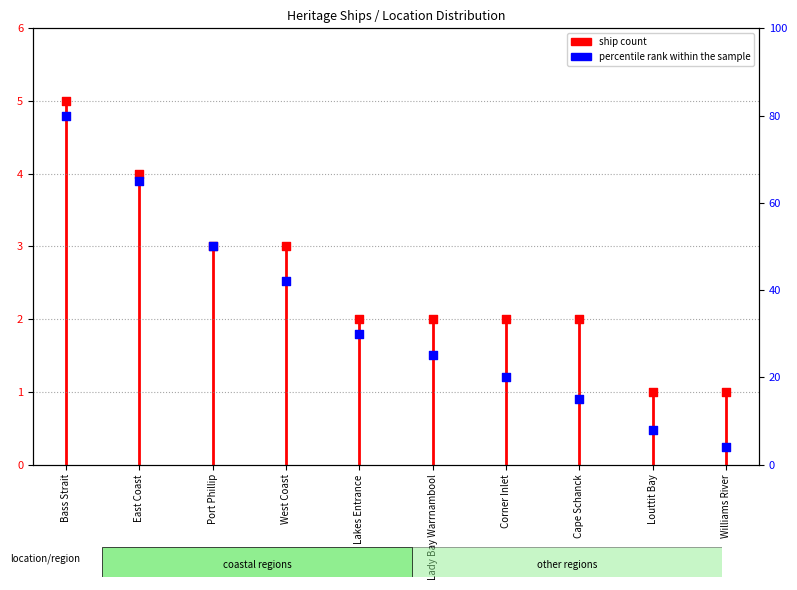

What is the ratio of the value at West Coast to the value at Cape Schanck?

1.5